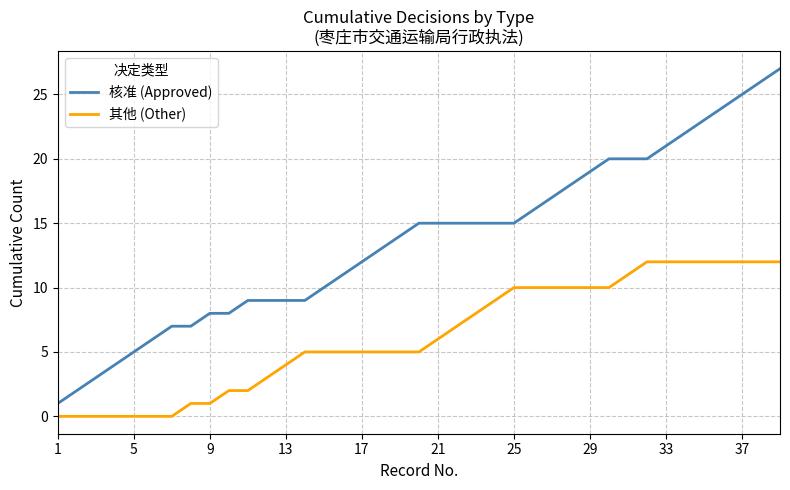

Which series has the largest total across all categories?

核准 (Approved)